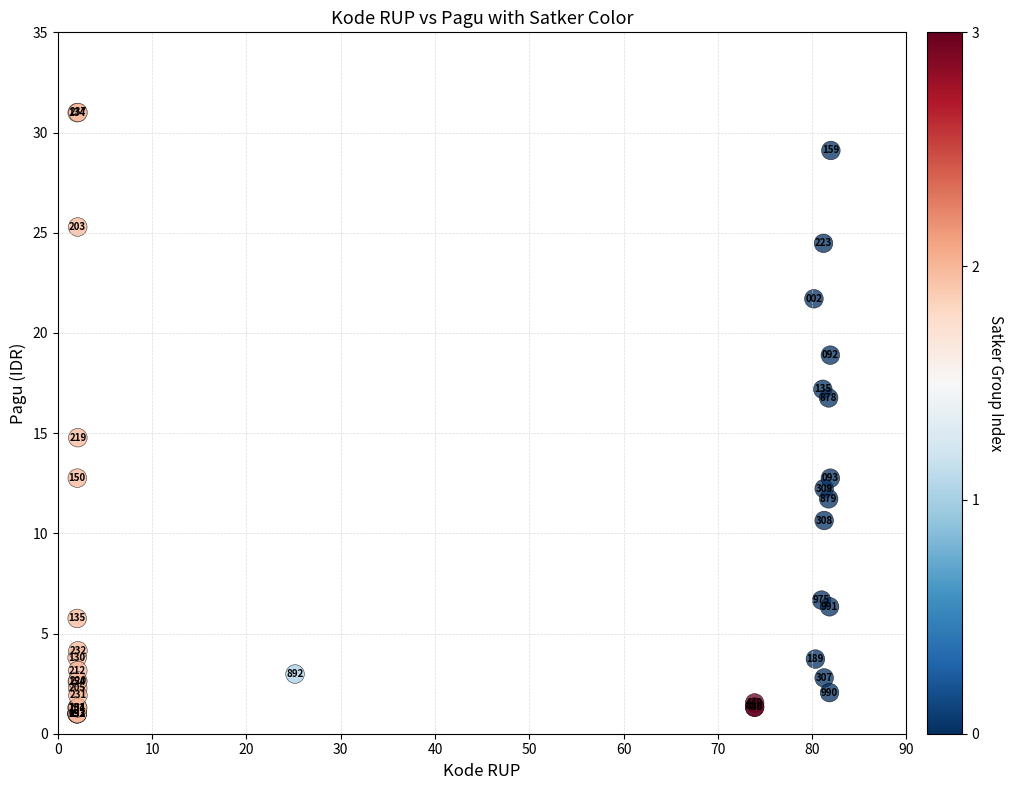

What Y value in the scatter plot is closest to 16?

16.8